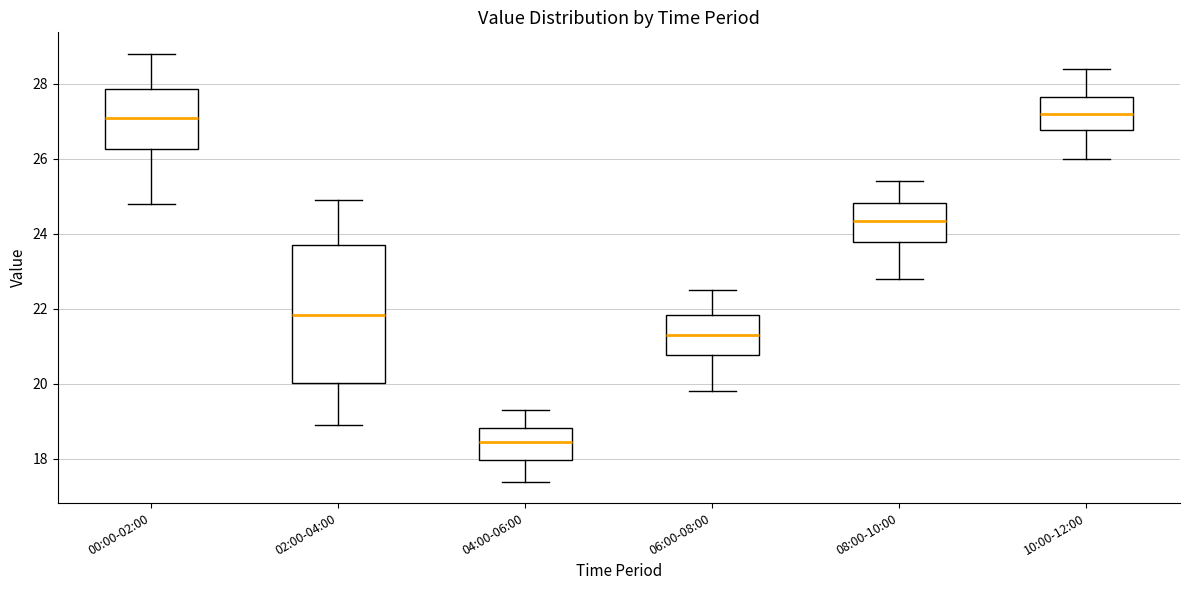

Which box is the tallest, from its lower edge to its upper edge?

02:00-04:00